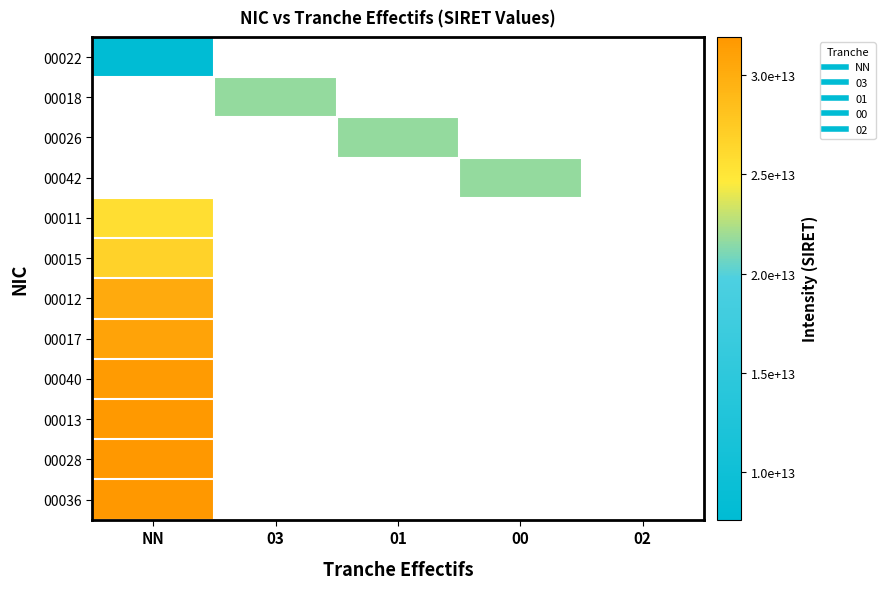

At NN, list the series in order from largest to smallest.

00036, 00028, 00013, 00040, 00017, 00012, 00015, 00022, 00018, 00026, 00042, 00011